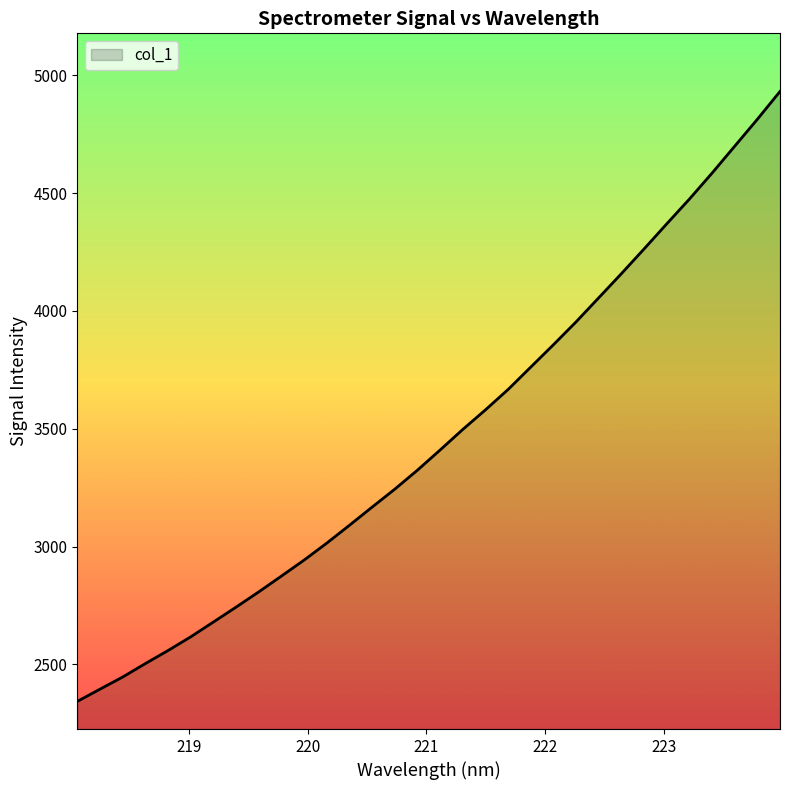

What is the difference between the maximum and minimum values?

2588.3